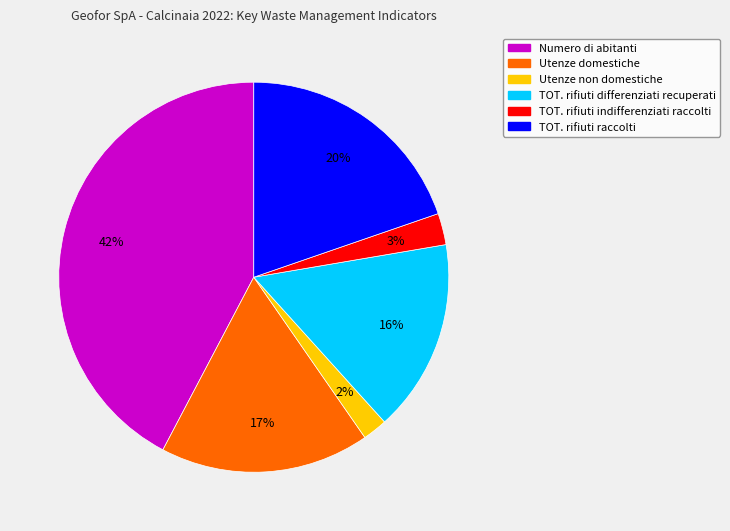

What is the largest slice in the pie chart?

Numero di abitanti